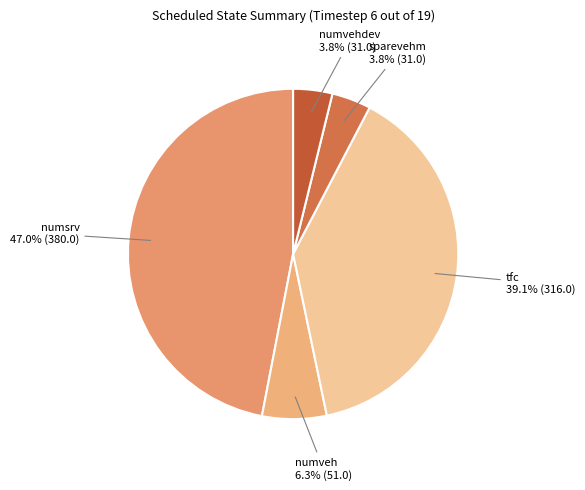

How much of the chart is everything except numveh?

93.7%